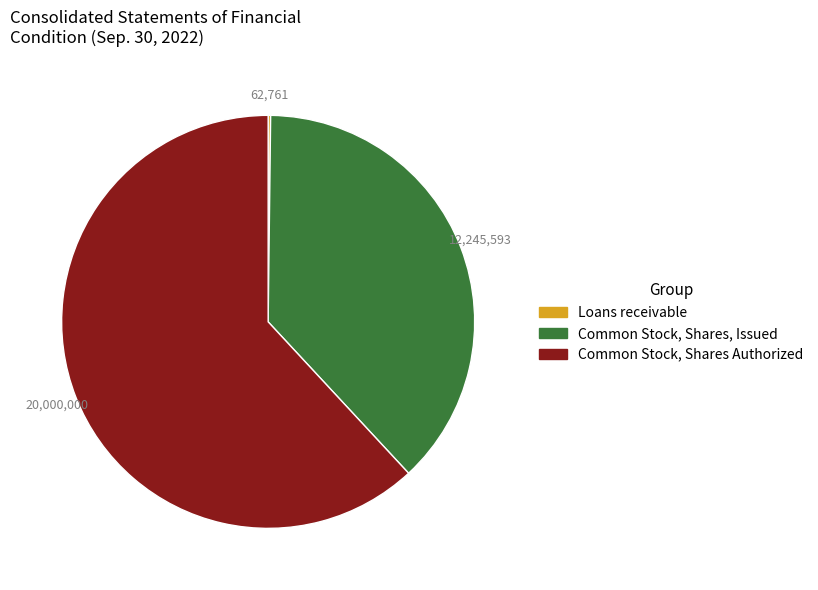

True or false: Common Stock, Shares, Issued accounts for 32% of the total.

False